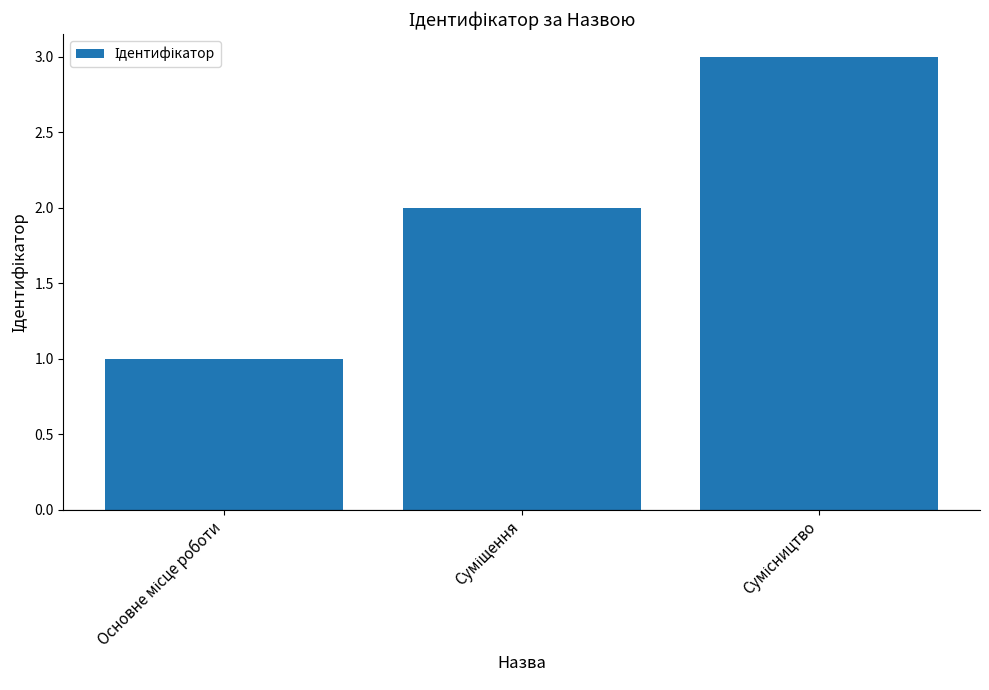

What is the sum of all values?

6